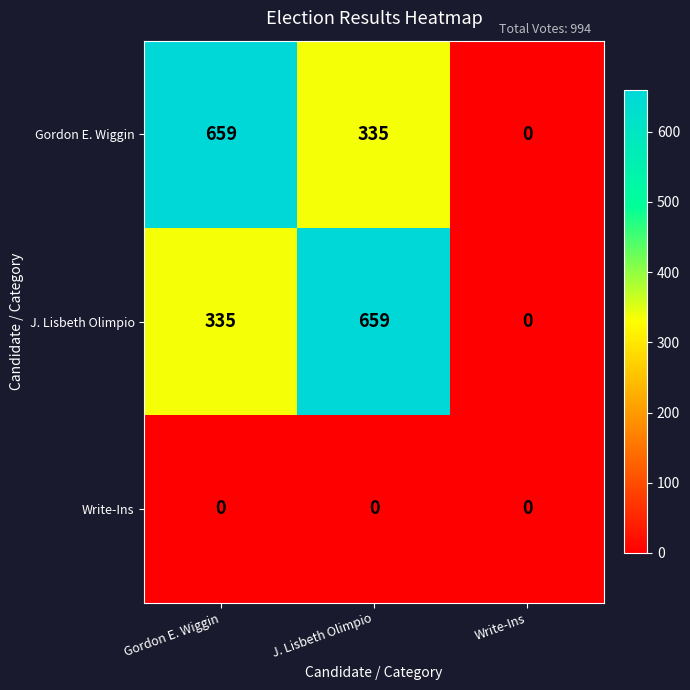

What is the average value of the J. Lisbeth Olimpio series?

331